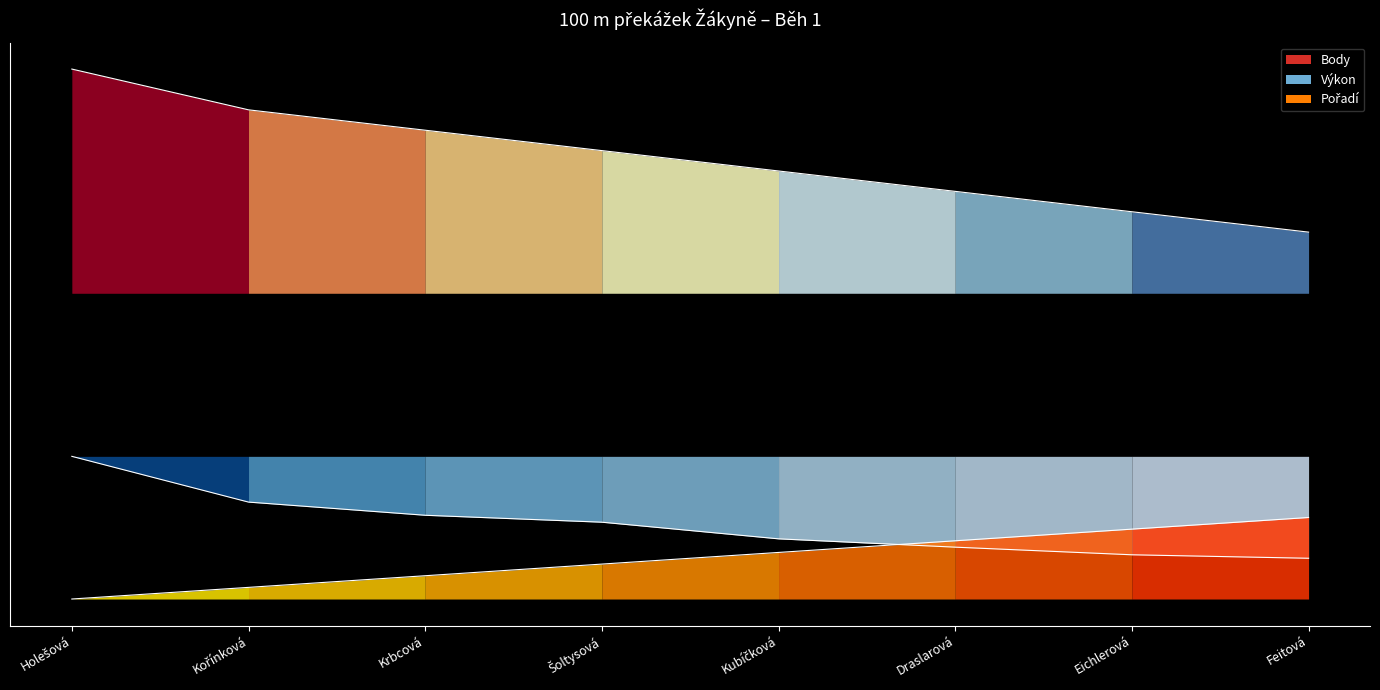

The value of Výkon at Feitová is -18.3. True or false?

False